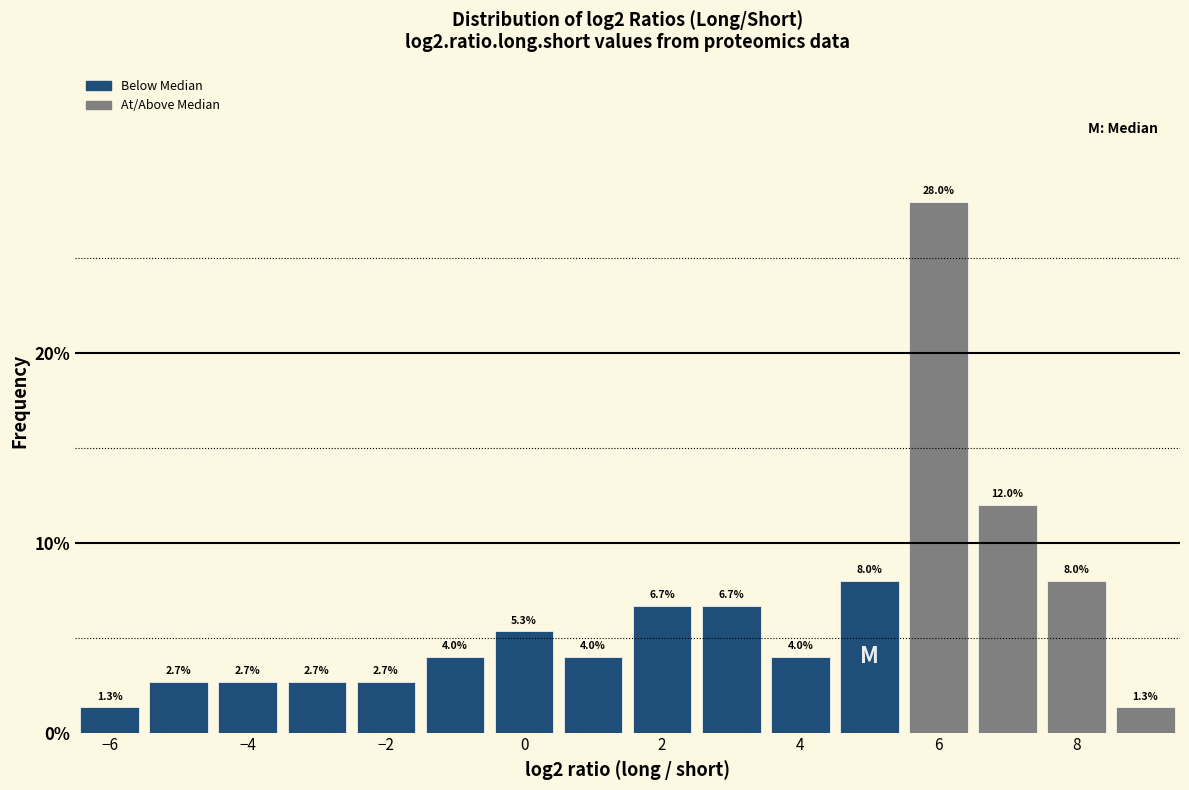

Reading left to right, transcribe this chart: for each bar, give the range it covers on the x-axis and its height. The bar edges are not printed on the chart, so give them approximately, as read against the axis.

-6.5 to -5.5: 1.3
-5.5 to -4.5: 2.7
-4.5 to -3.5: 2.7
-3.5 to -2.5: 2.7
-2.5 to -1.5: 2.7
-1.5 to -0.5: 4.0
-0.5 to 0.5: 5.3
0.5 to 1.5: 4.0
1.5 to 2.5: 6.7
2.5 to 3.5: 6.7
3.5 to 4.5: 4.0
4.5 to 5.5: 8.0
5.5 to 6.5: 28.0
6.5 to 7.5: 12.0
7.5 to 8.5: 8.0
8.5 to 9.5: 1.3